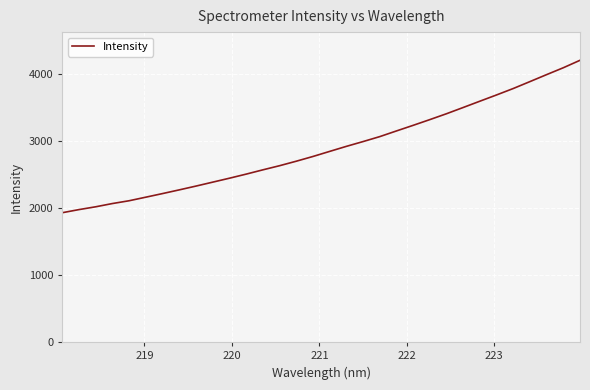

What is the difference between the maximum and minimum values?

2275.4